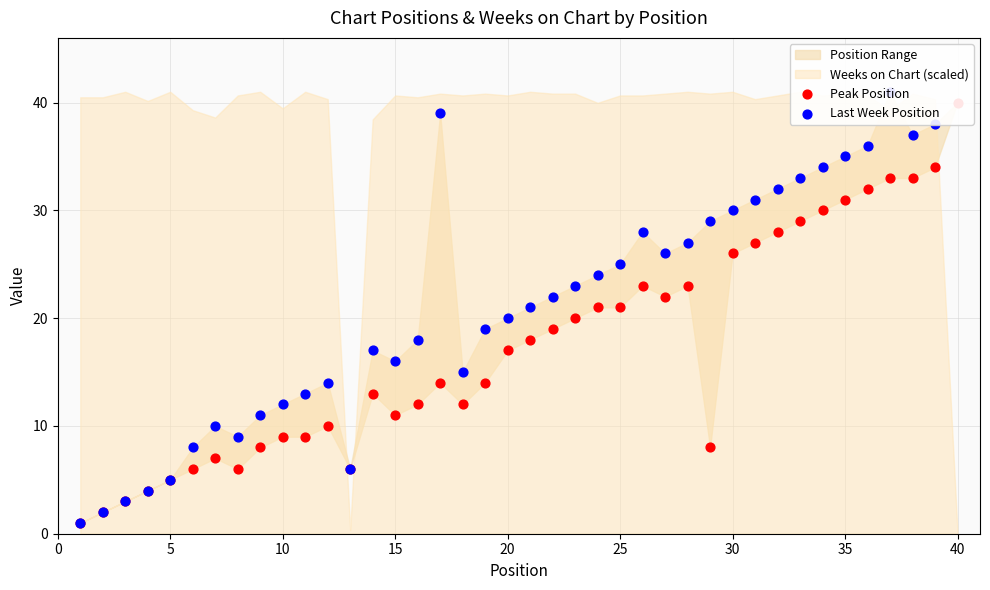

Which series reaches the minimum Y coordinate?

Peak Position